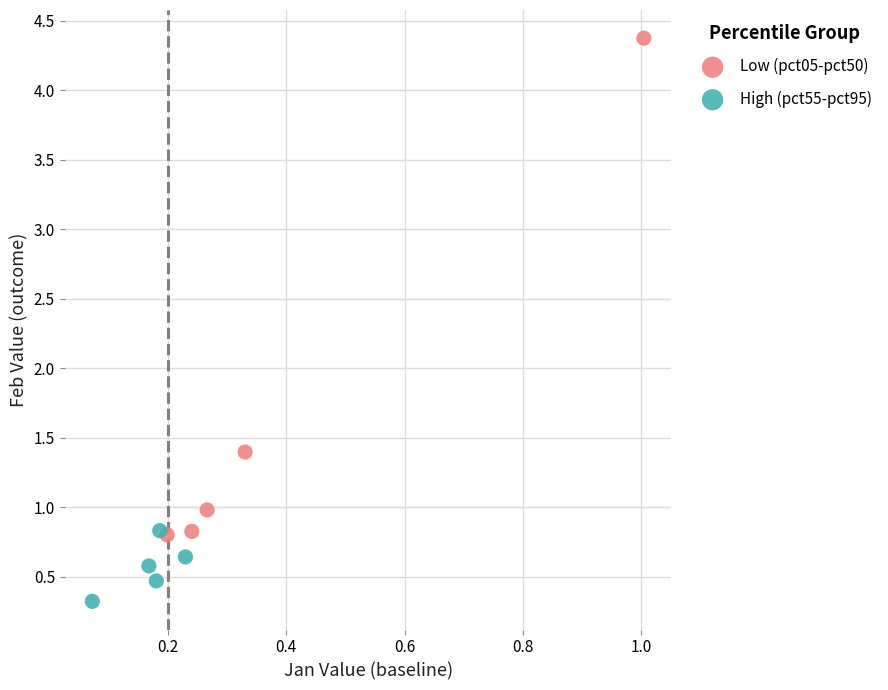

Which series contains the lowest Y value?

High (pct55-pct95)